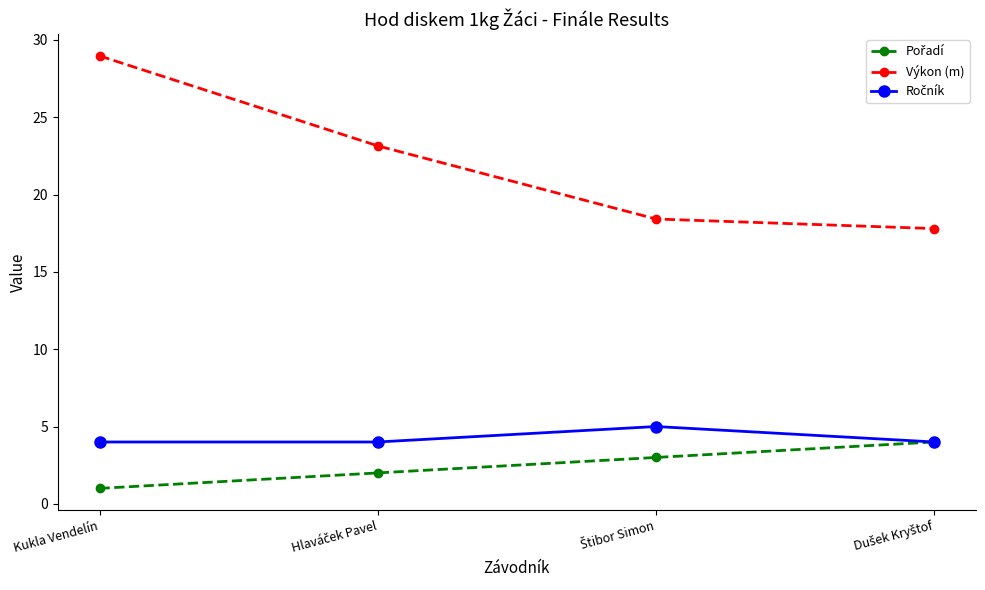

Which series has the widest spread of values?

Výkon (m)